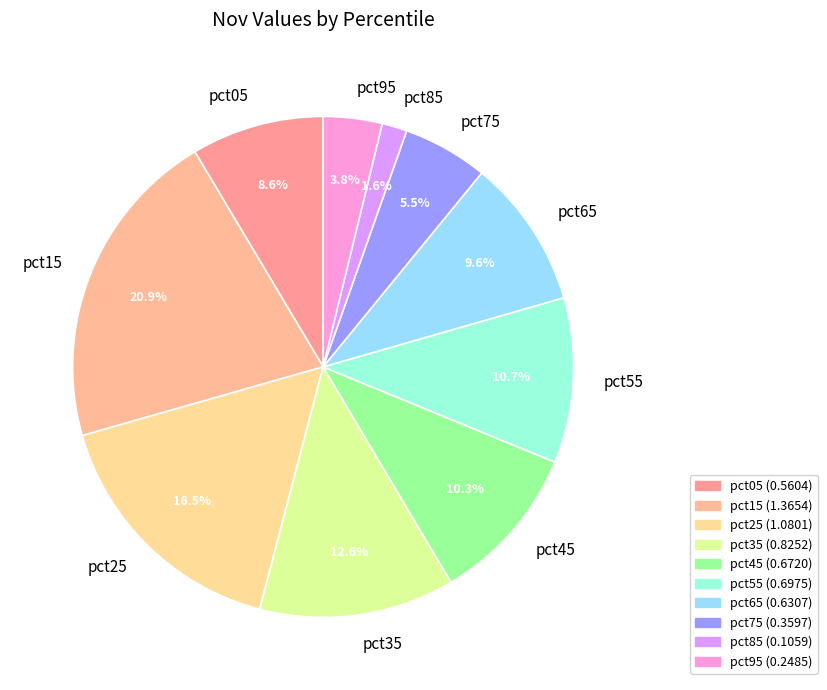

Is there a majority slice in this chart?

No